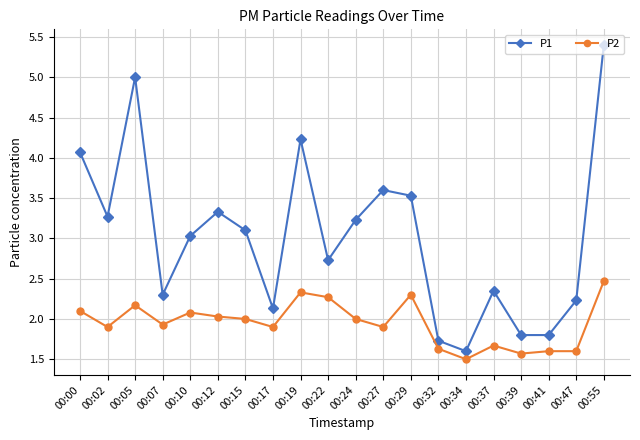

At which category is the sum across all series the highest?

00:55